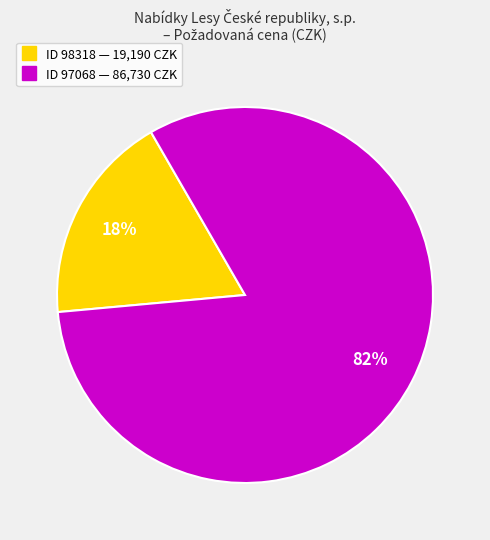

Is there a majority slice in this chart?

Yes